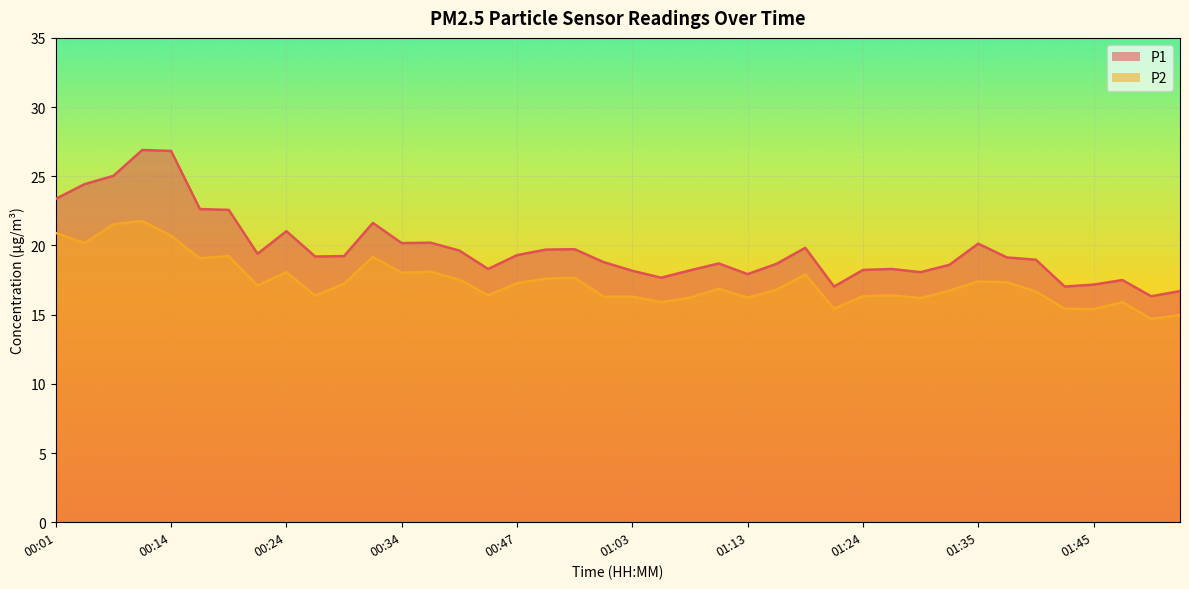

Is the value of P2 at 00:01 greater than the value of P1 at 01:35?

Yes